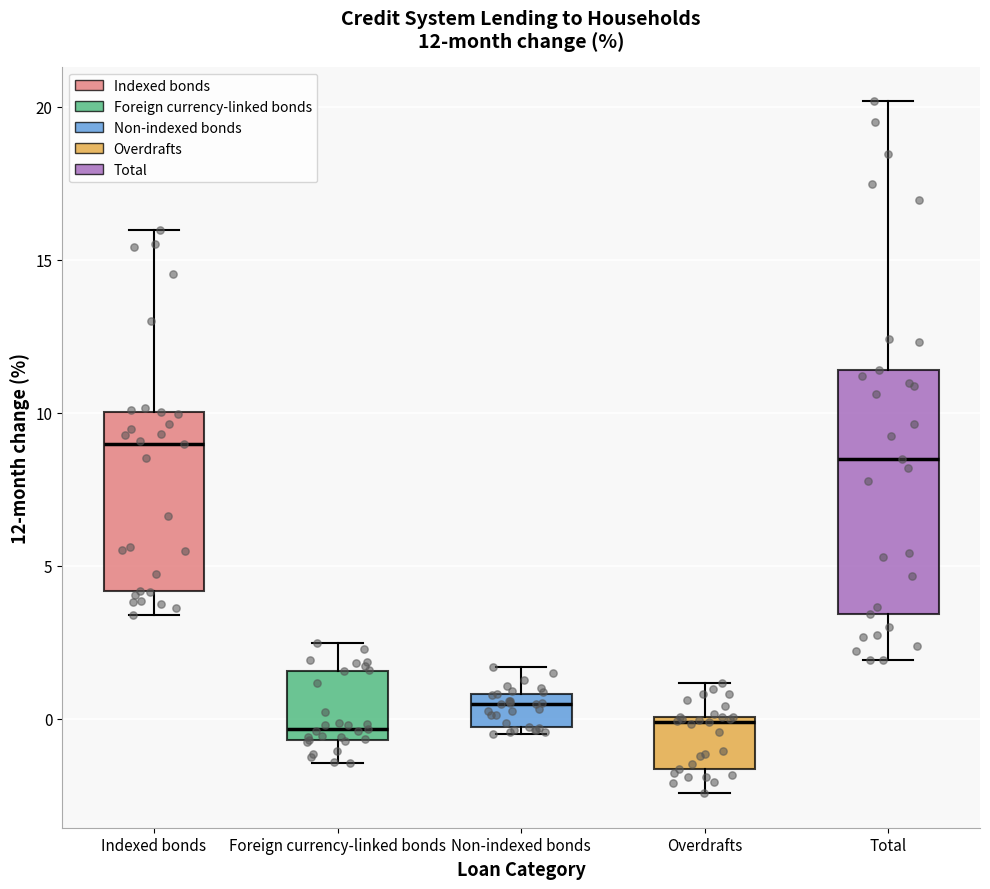

Comparing the boxes themselves (not the whiskers), which one is the tallest?

Total